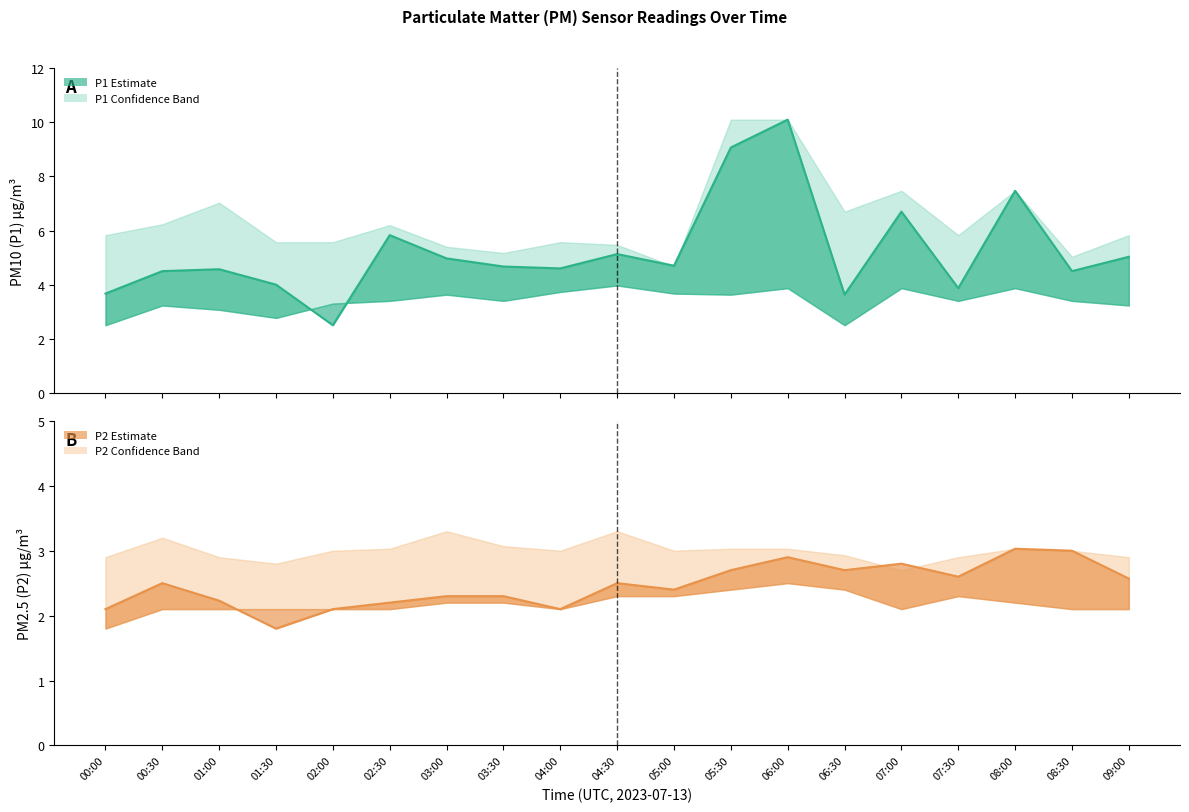

What position from the left is 01:00?

3